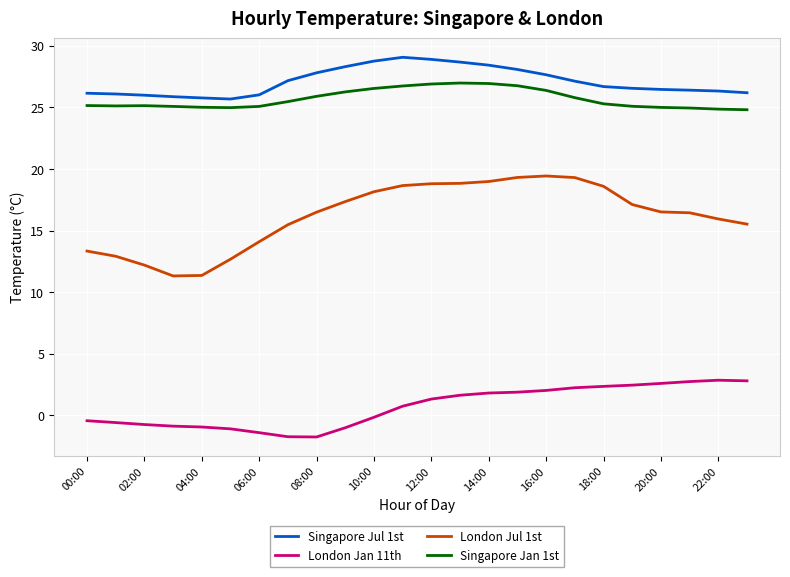

Rank the series by their maximum value, from highest to lowest.

Singapore Jul 1st, Singapore Jan 1st, London Jul 1st, London Jan 11th